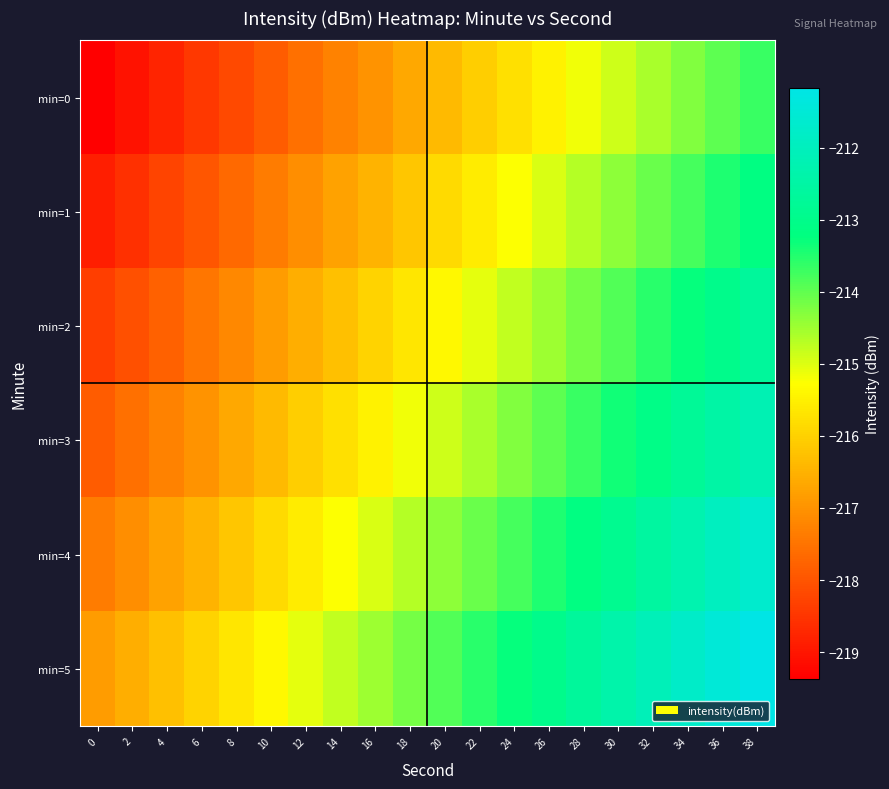

At which category is the sum across all series the highest?

38